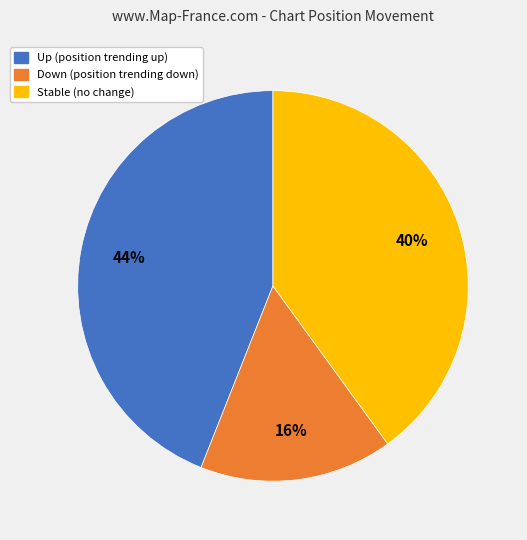

To the nearest percent, what is the difference between the largest and smallest slice percentages?

28%